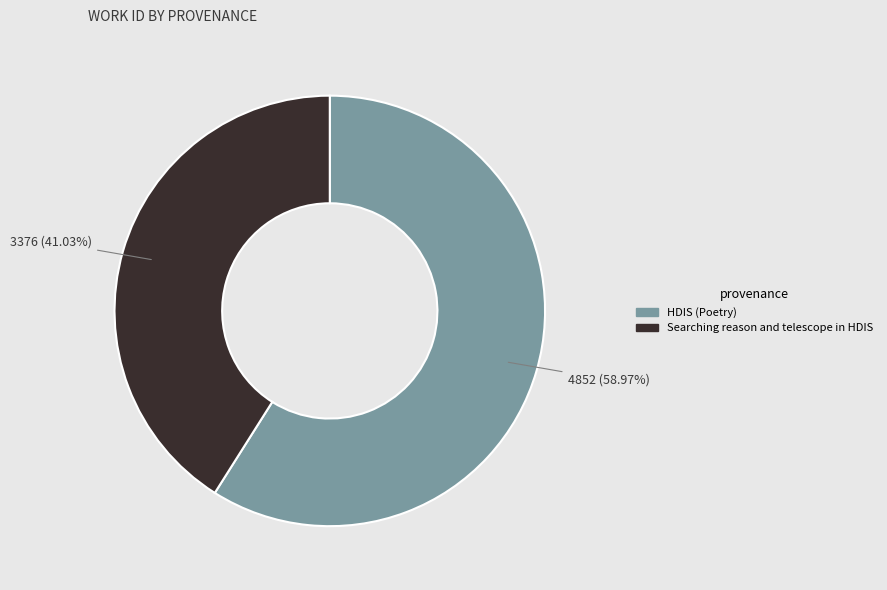

To the nearest percent, what percentage of the pie is HDIS (Poetry)?

59%